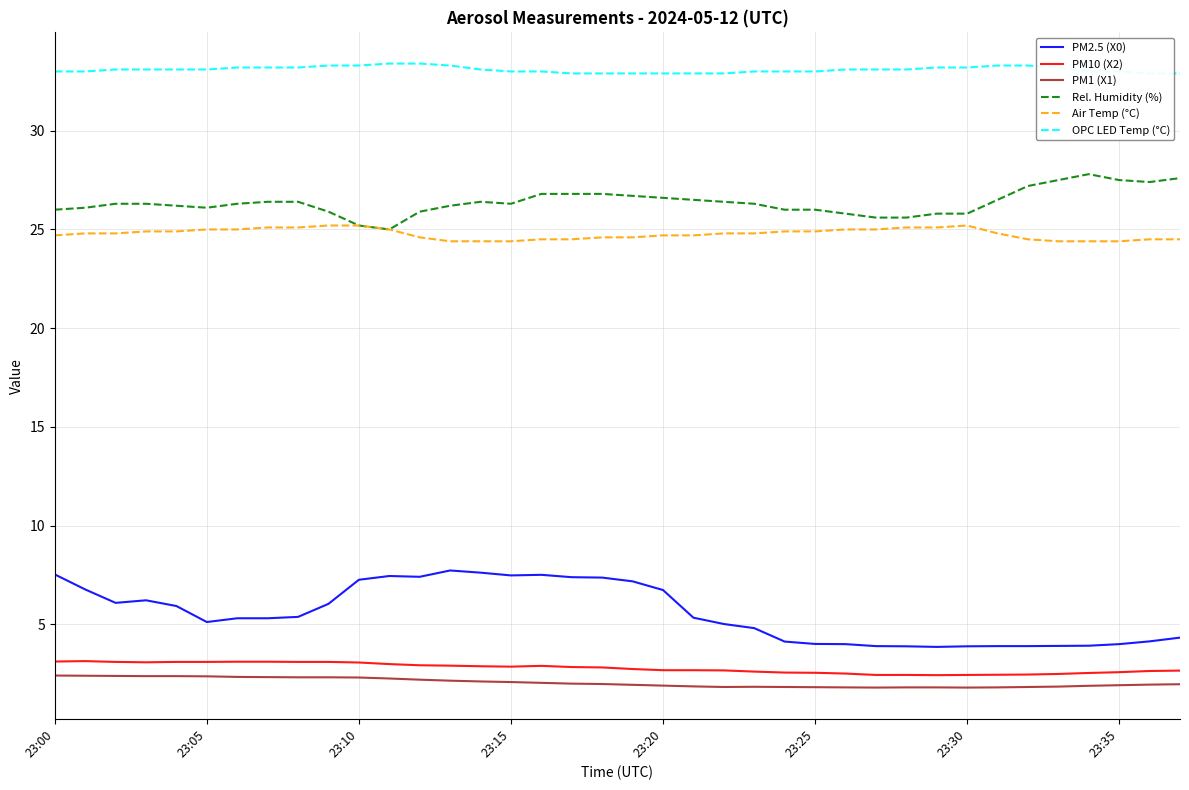

What is the highest value of the PM2.5 (X0) series?

7.7